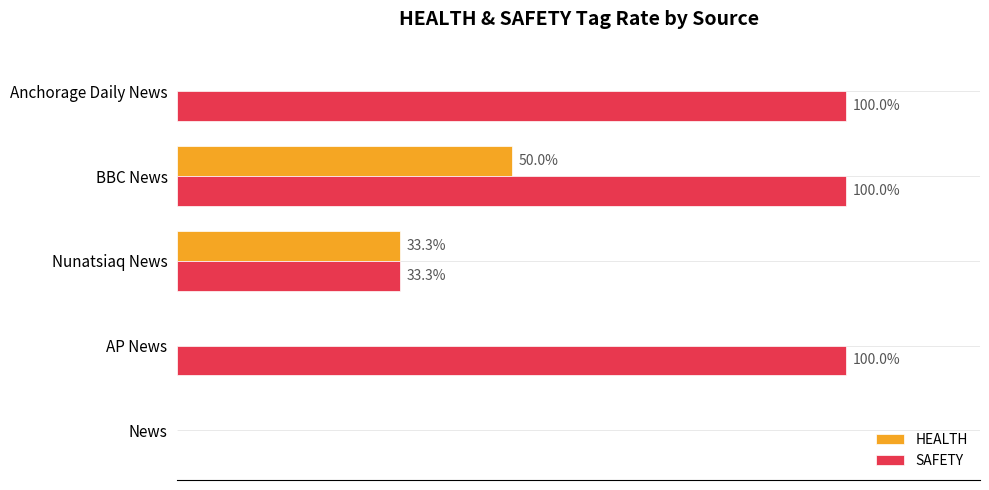

At which label is HEALTH closest to 25?

Nunatsiaq News